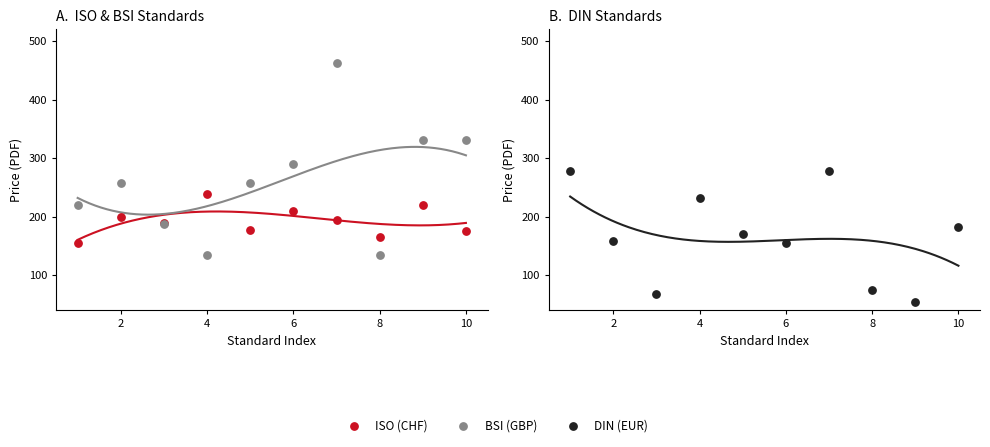

What are all the series names shown in the legend?

ISO (CHF), BSI (GBP), DIN (EUR)